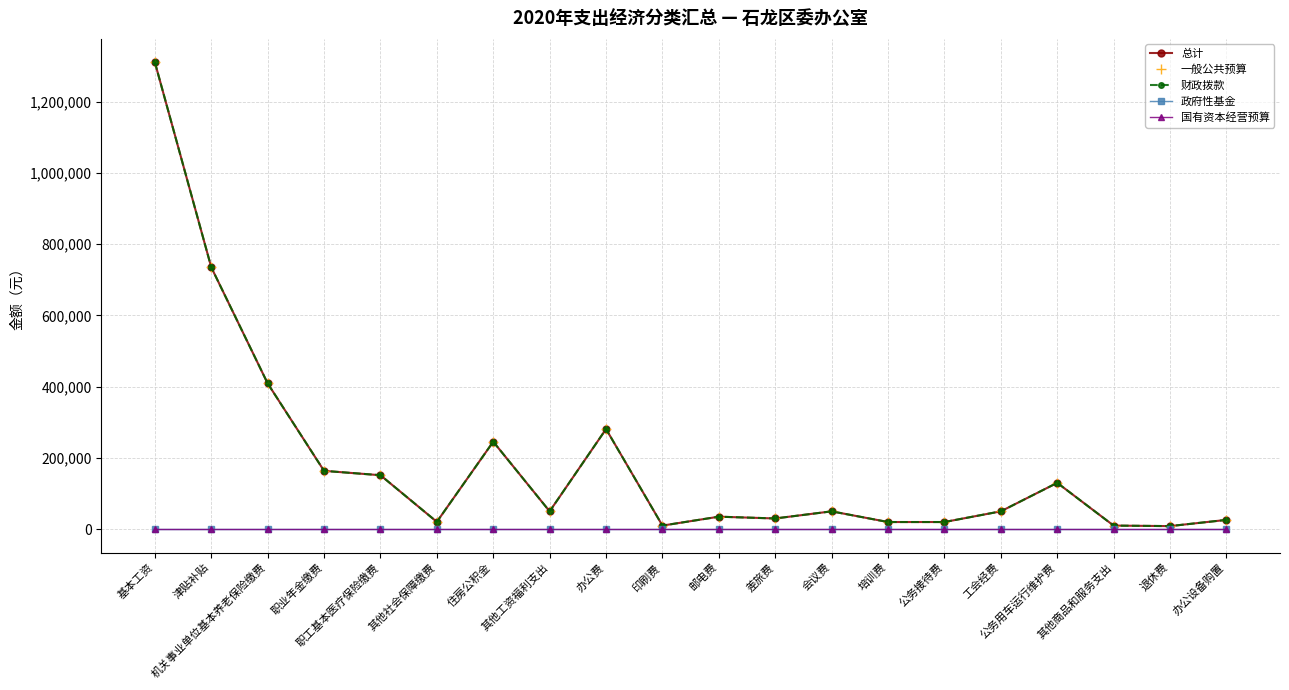

Is this an area chart (filled region under the line)?

No